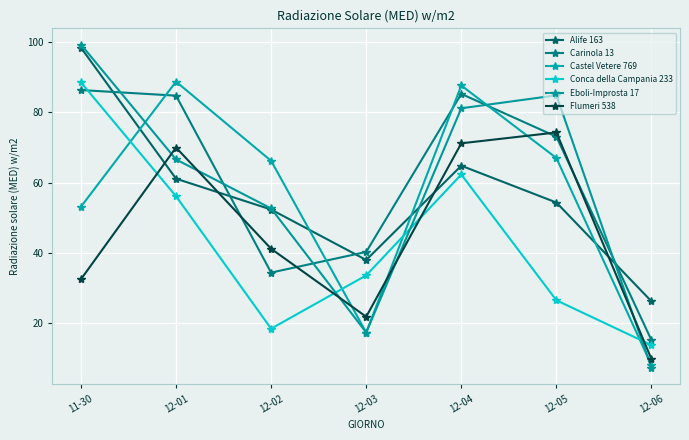

Which series has the largest range (max minus min)?

Eboli-Improsta 17